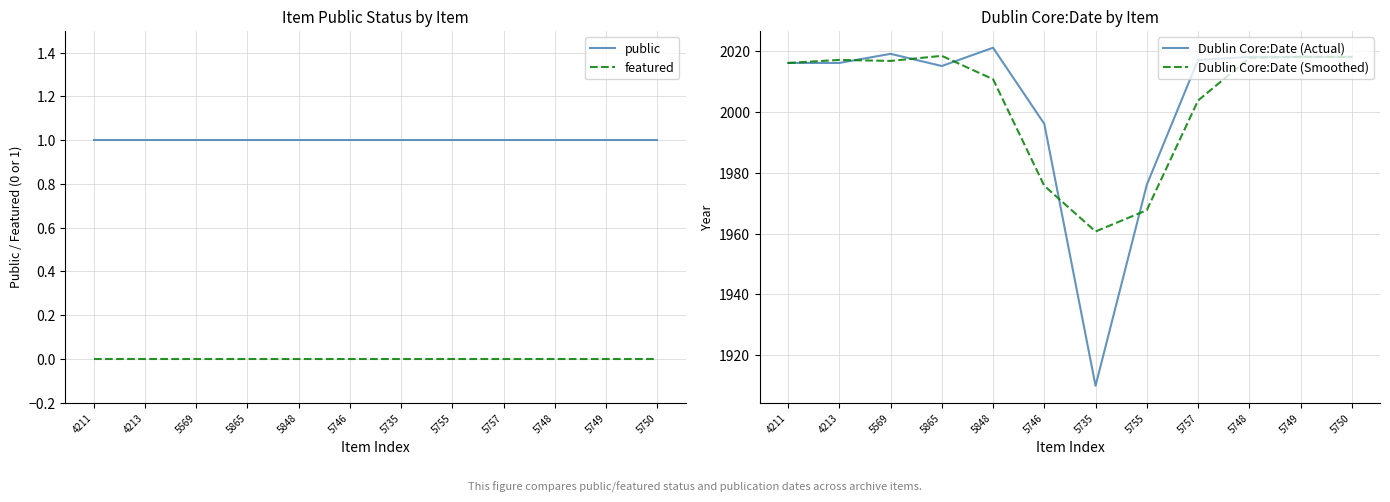

List the series in order of their peak value, highest first.

Dublin Core:Date (Actual), Dublin Core:Date (Smoothed), public, featured